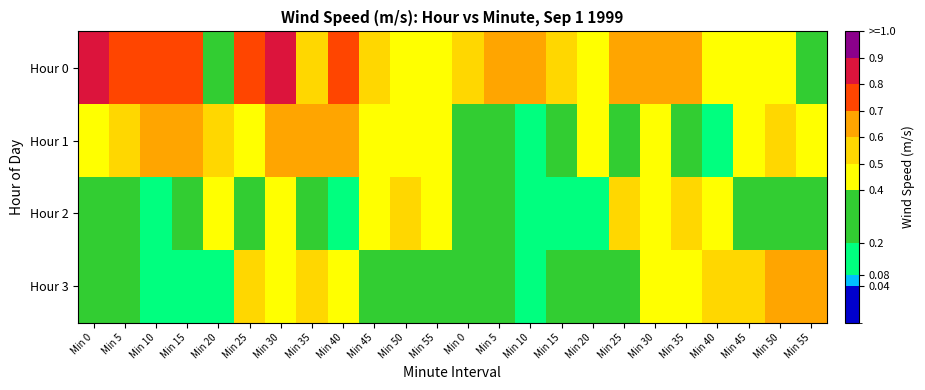

Count the number of categories in the chart.

24